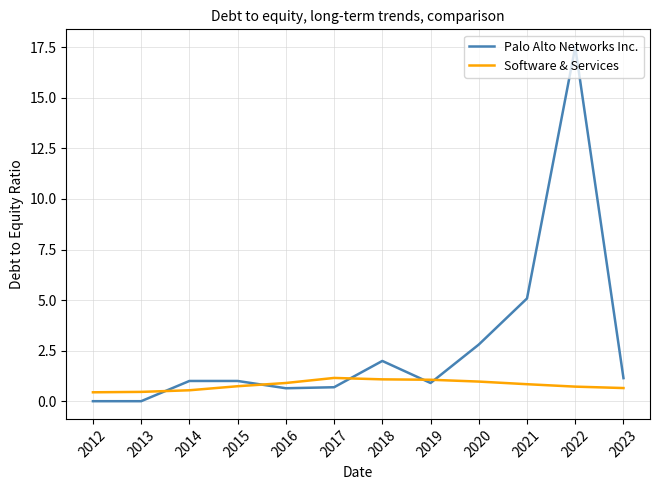

At which label is Palo Alto Networks Inc. closest to 8?

2021